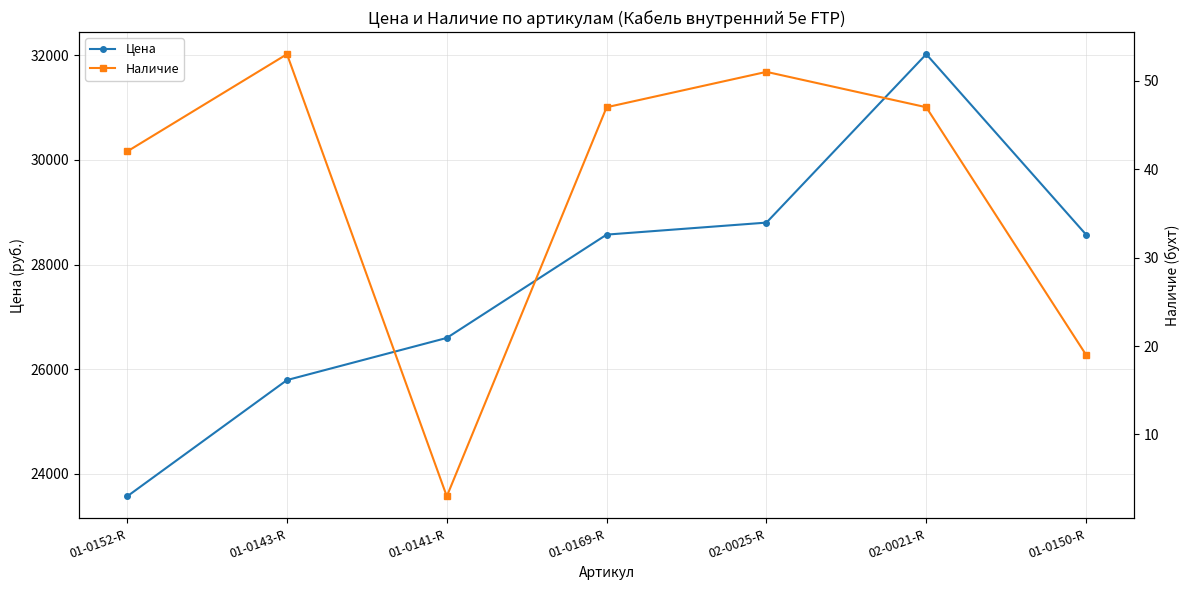

How many lines are shown in the chart?

2